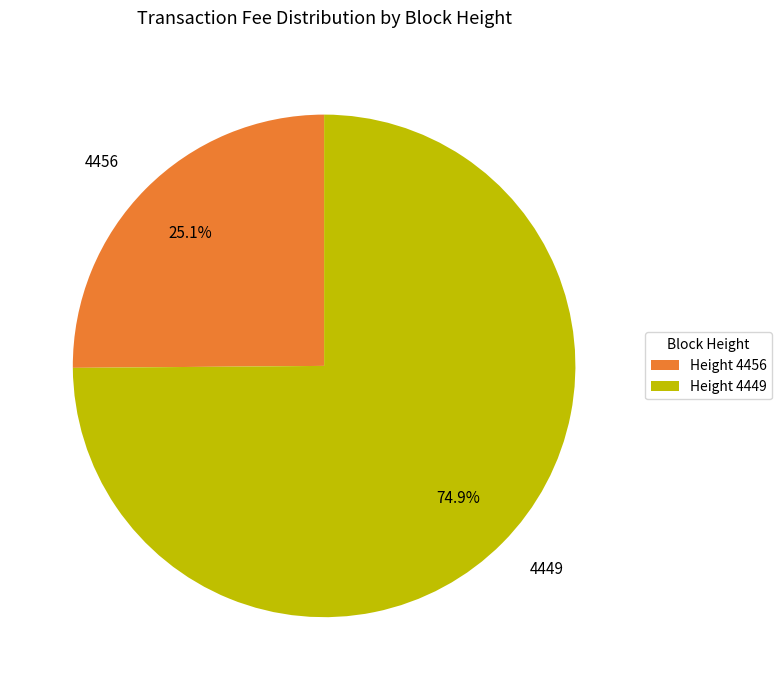

True or false: 4456 accounts for 39% of the total.

False